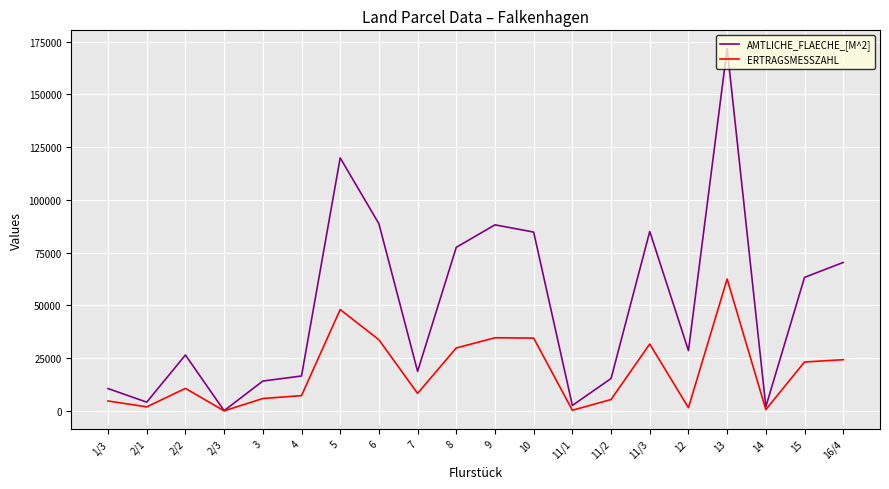

Which series has the largest total across all categories?

AMTLICHE_FLAECHE_[M^2]